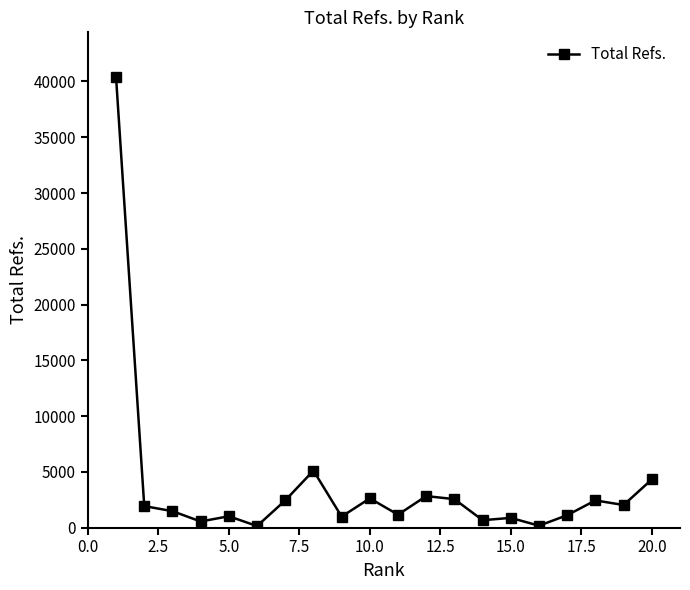

Does the chart display data point markers on the line(s)?

Yes